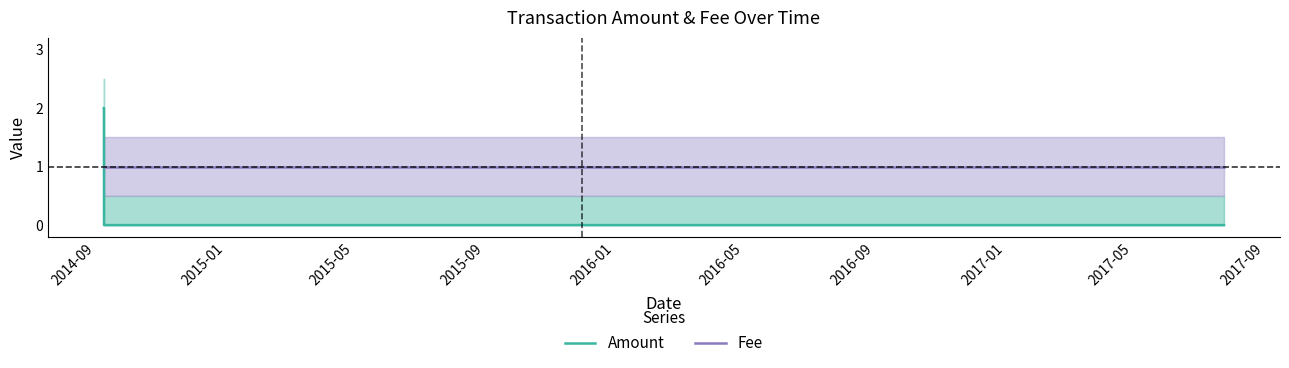

How many positive values does the Amount series have?

3